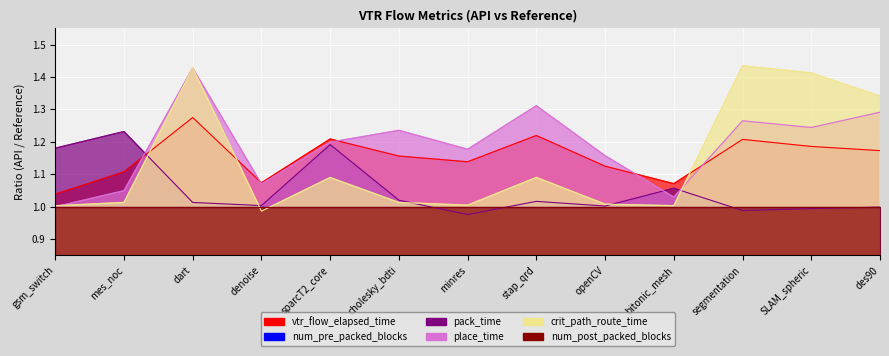

What is the difference between the maximum and minimum values in the pack_time series?

0.3